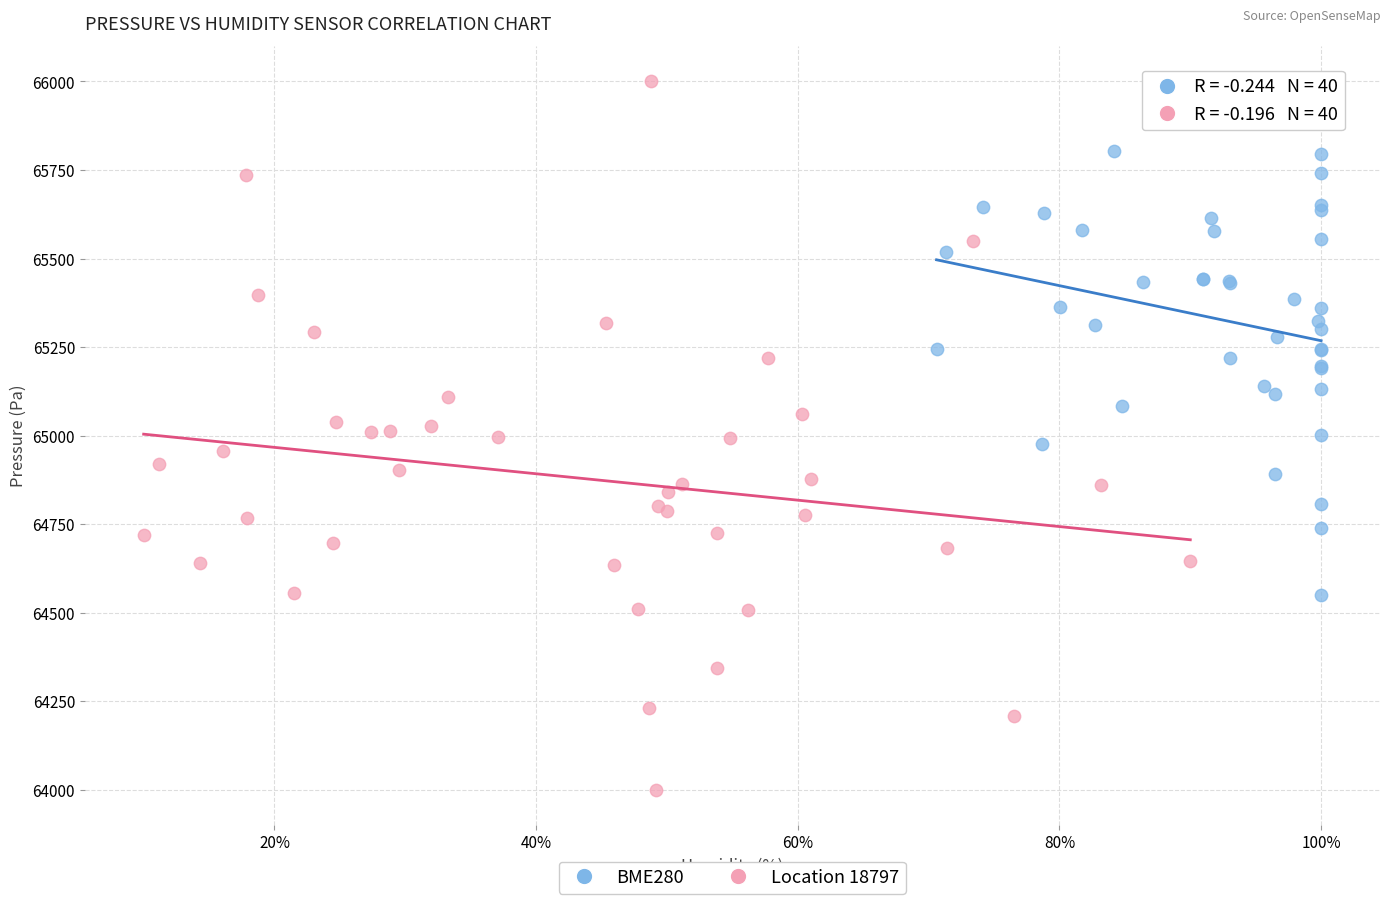

Which series contains the highest Y value?

Location 18797